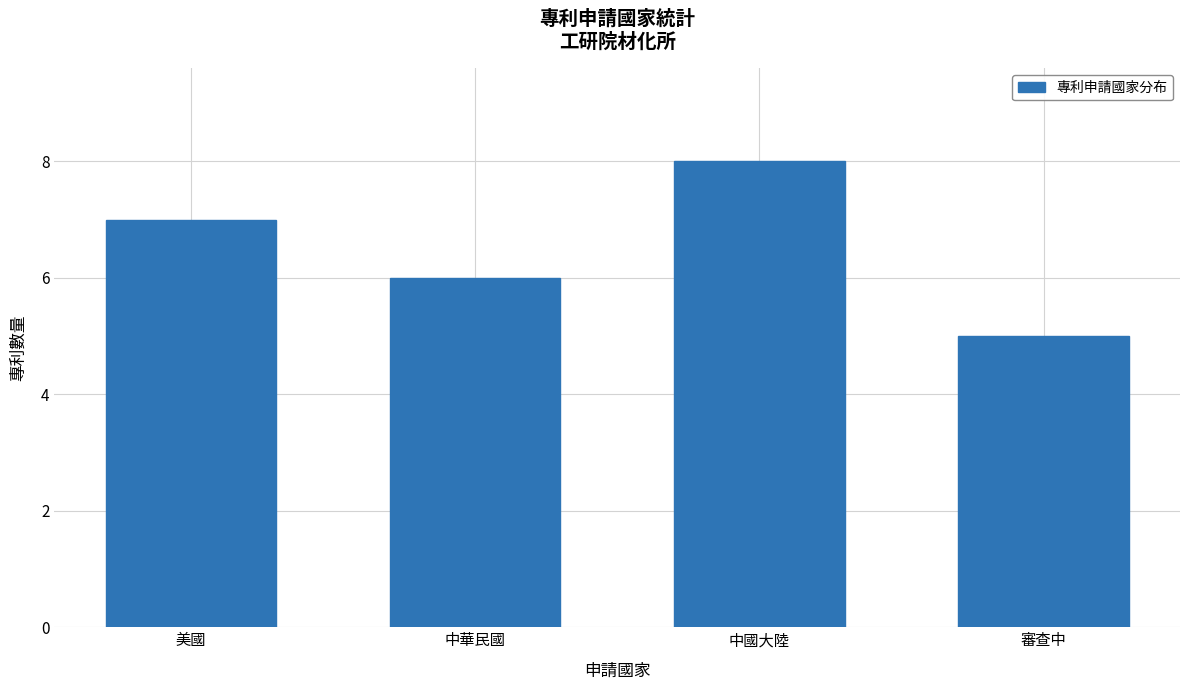

What is the change in value from 中華民國 to 審查中?

-1